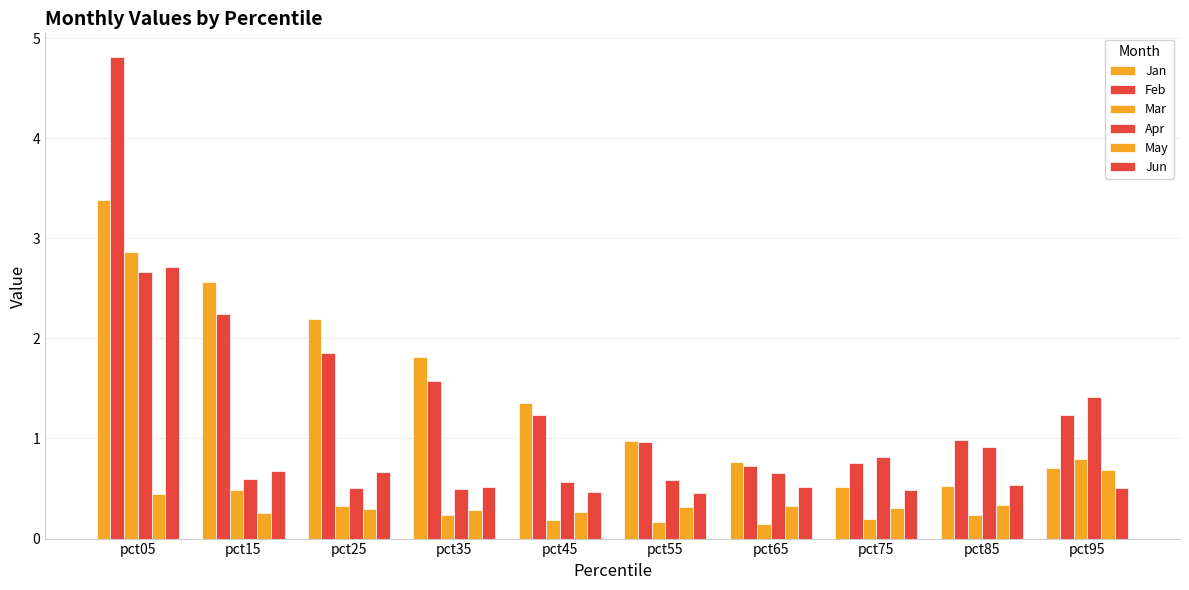

How many distinct data groups are displayed?

6